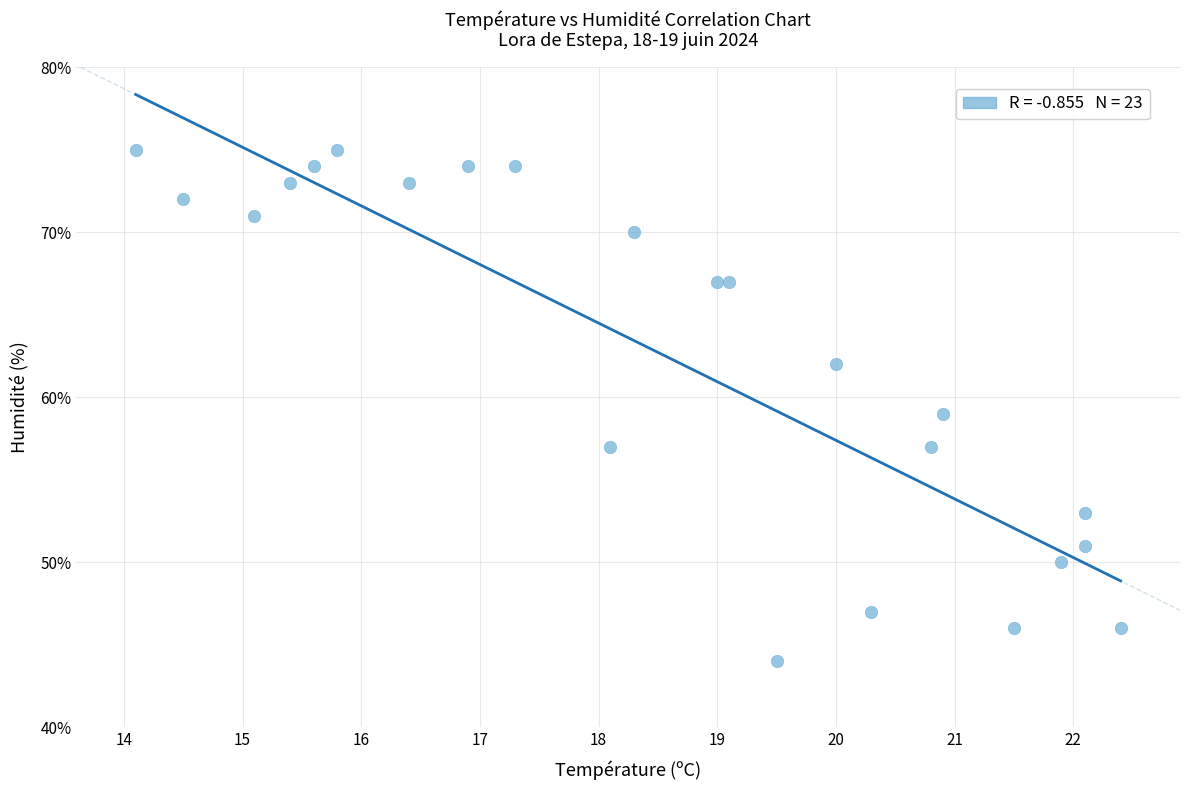

What is the range of Y values (max minus min)?

31